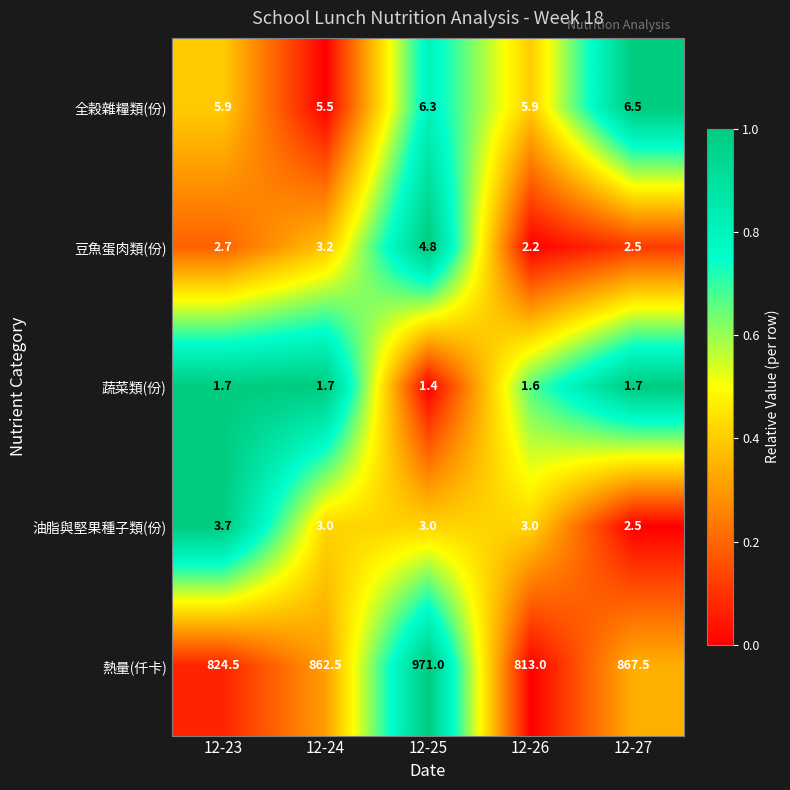

What is the average value of the 熱量(仟卡) series?

867.7